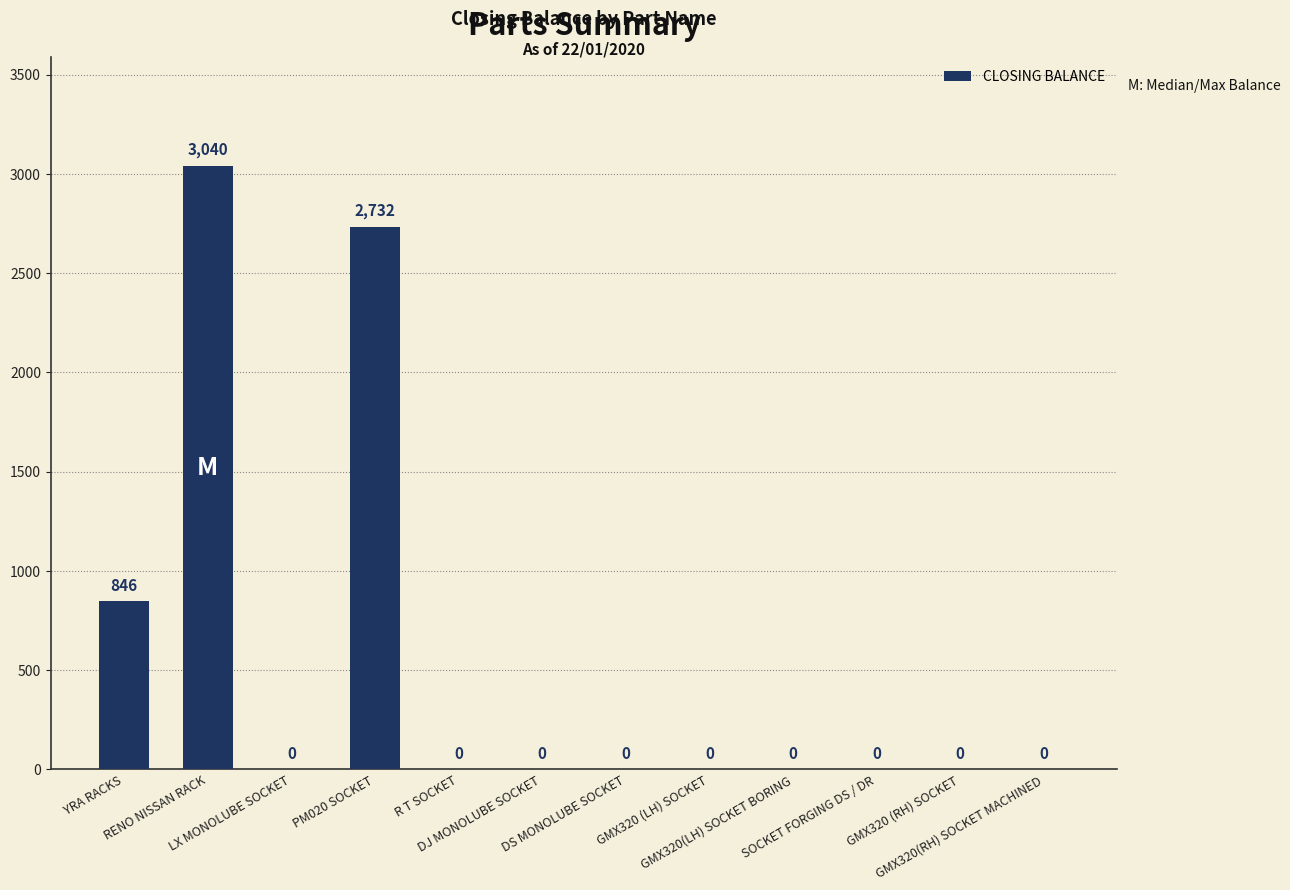

What is the sum of all values?

6618